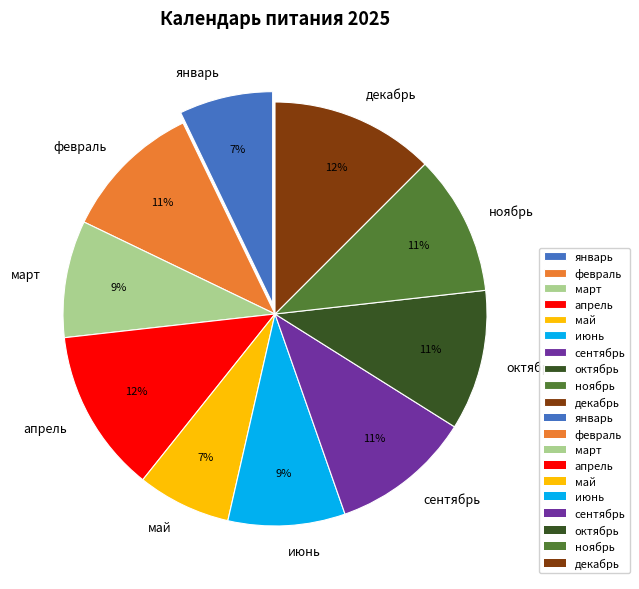

Is there any slice that represents more than half of the pie?

No